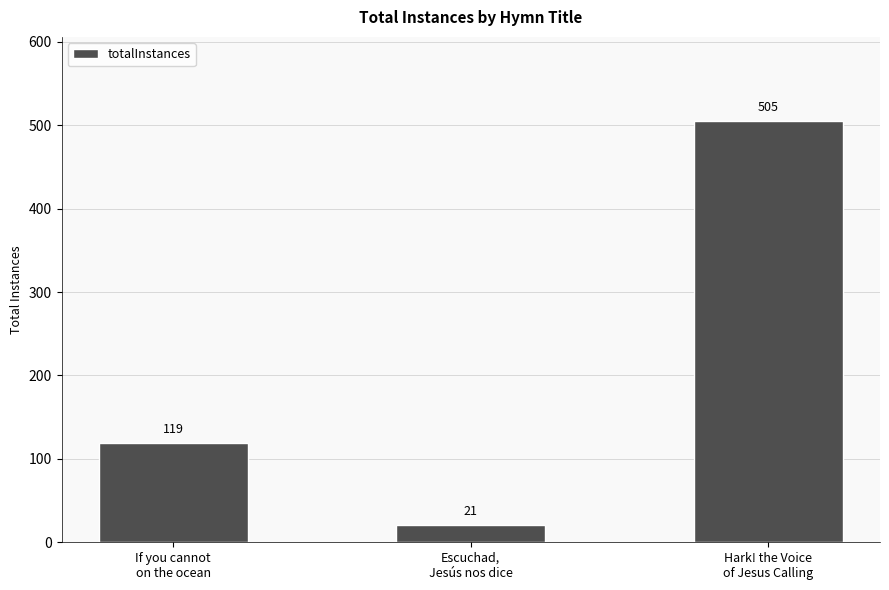

Which label corresponds to the largest value in the chart?

Hark! the Voice
of Jesus Calling